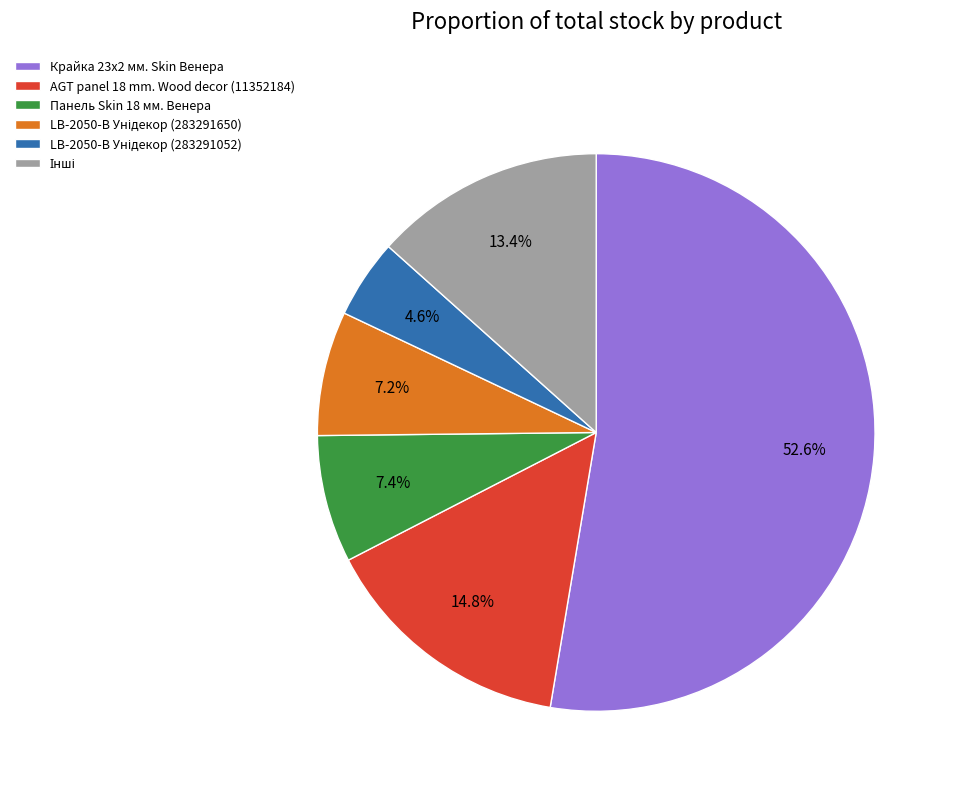

What is the largest slice in the pie chart?

Крайка 23x2 мм. Skin Венера